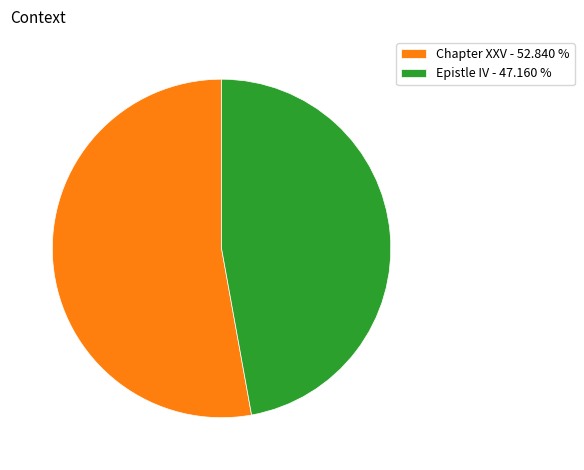

How many segments does this pie chart have?

2